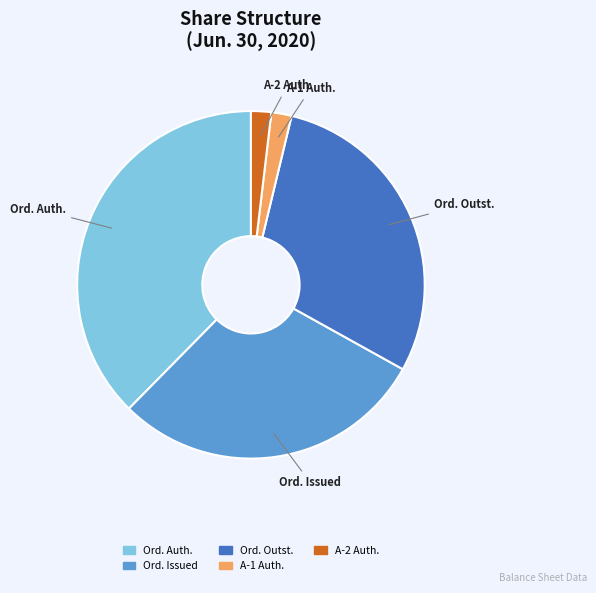

Is it true that Ord. Issued is 17% of the pie?

False